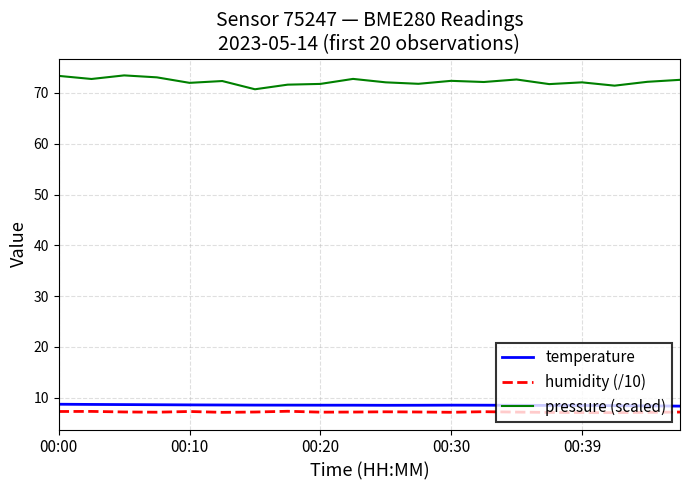

Which series has the largest range (max minus min)?

pressure (scaled)